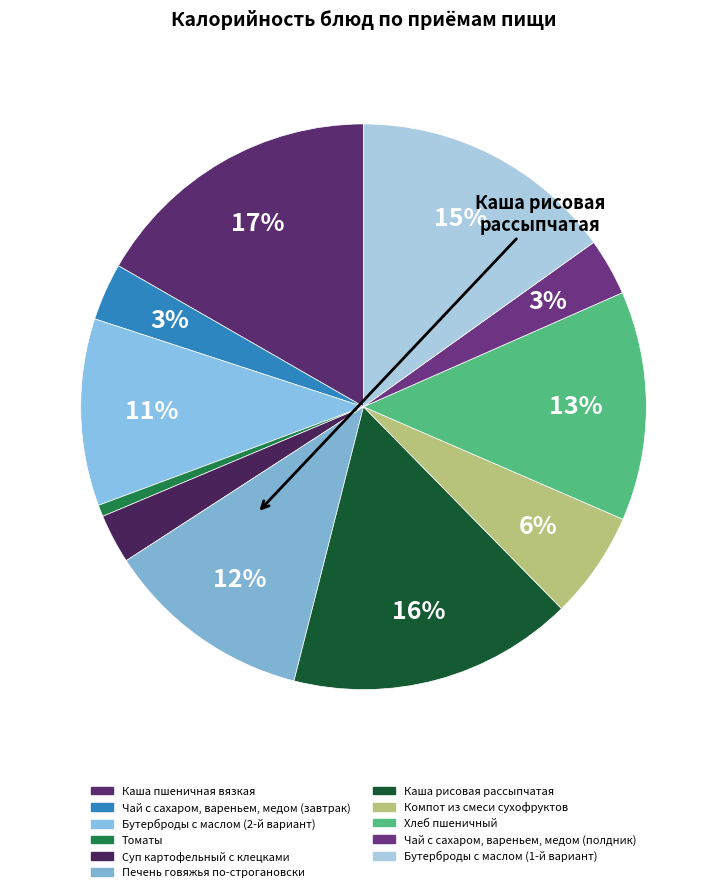

What percentage is the Суп картофельный с клецками slice, to the nearest percent?

3%